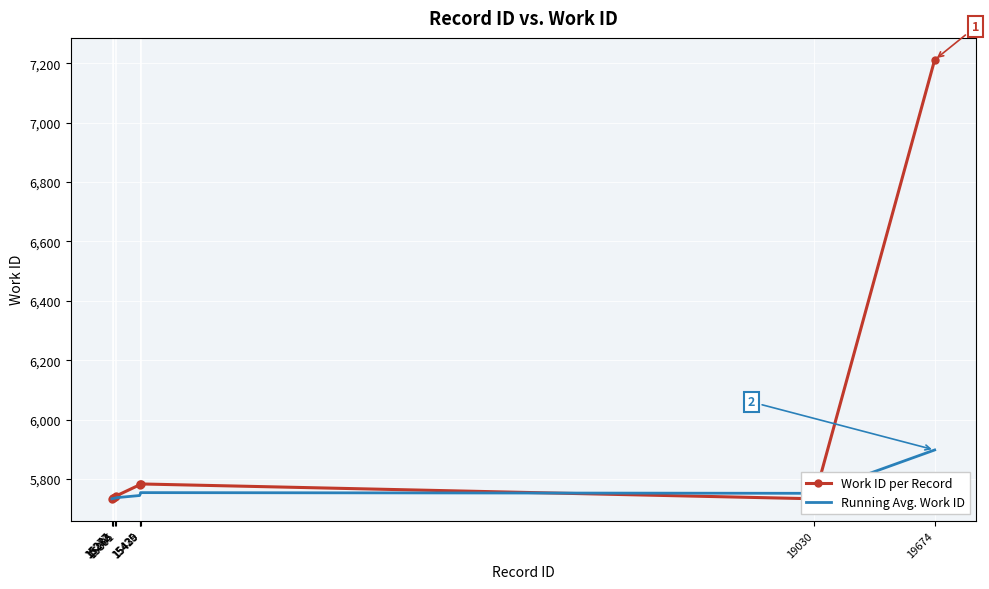

Reading right to left, transcribe all the data shown in this chart.

Work ID per Record: 19674=7212.0	19030=5733.0	15430=5783.0	15429=5783.0	15425=5780.0	15301=5743.0	15295=5739.0	15283=5735.0	15282=5734.0	15277=5733.0
Running Avg. Work ID: 19674=5897.5	19030=5751.4	15430=5753.8	15429=5749.6	15425=5744.0	15301=5736.8	15295=5735.2	15283=5734.0	15282=5733.5	15277=5733.0